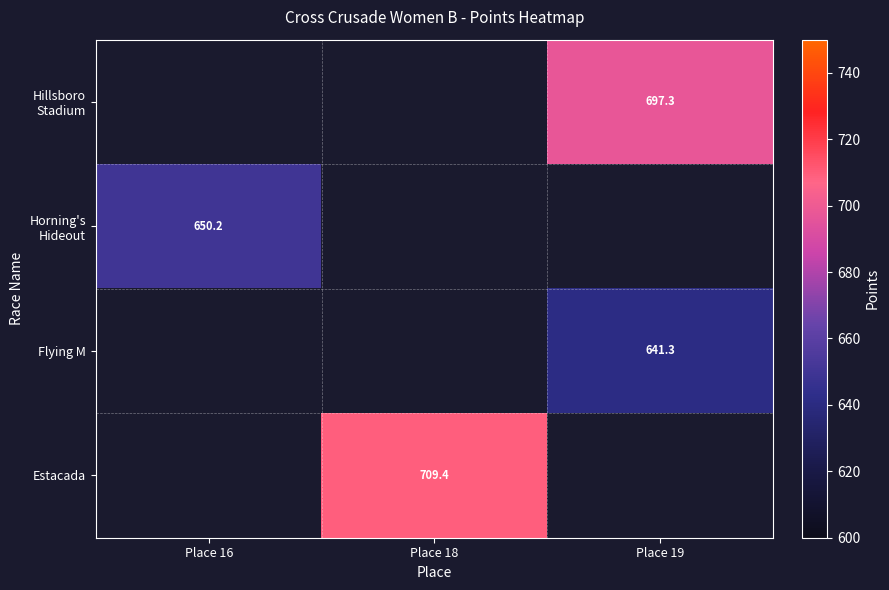

Which series has the widest spread of values?

Horning's Hideout